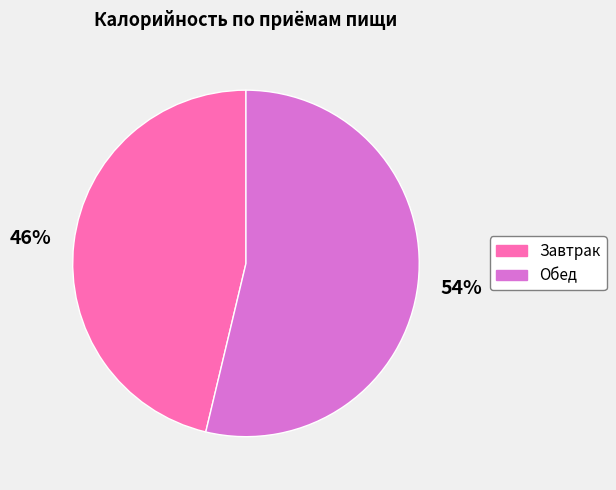

Which slice is the smallest?

Завтрак